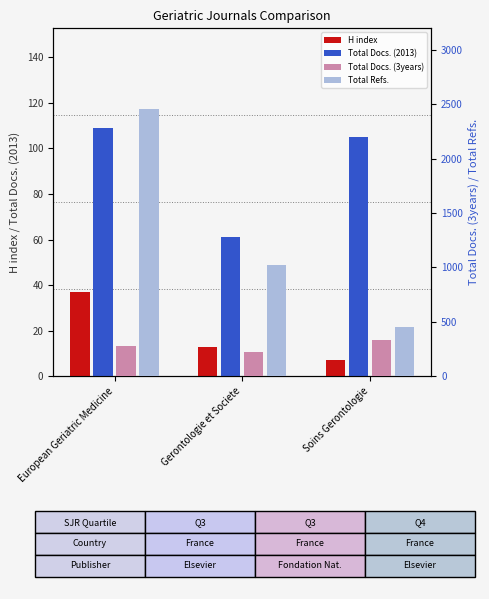

What is the sum of the Total Refs. values at Gerontologie et Societe and European Geriatric Medicine?

3478